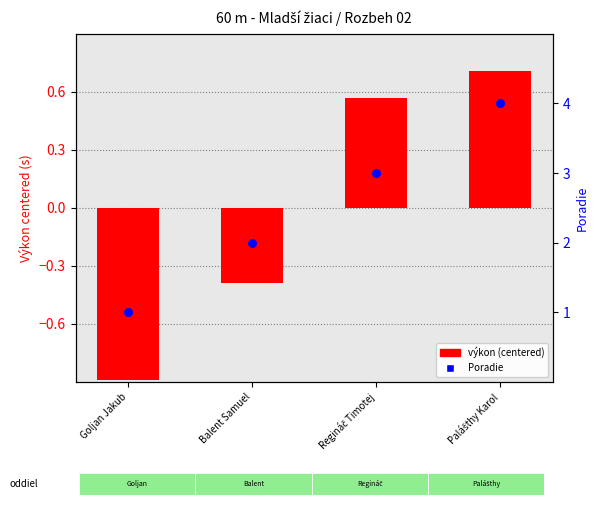

Is the value of výkon (centered) at Regináč Timotej greater than the value of Poradie at Goljan Jakub?

No